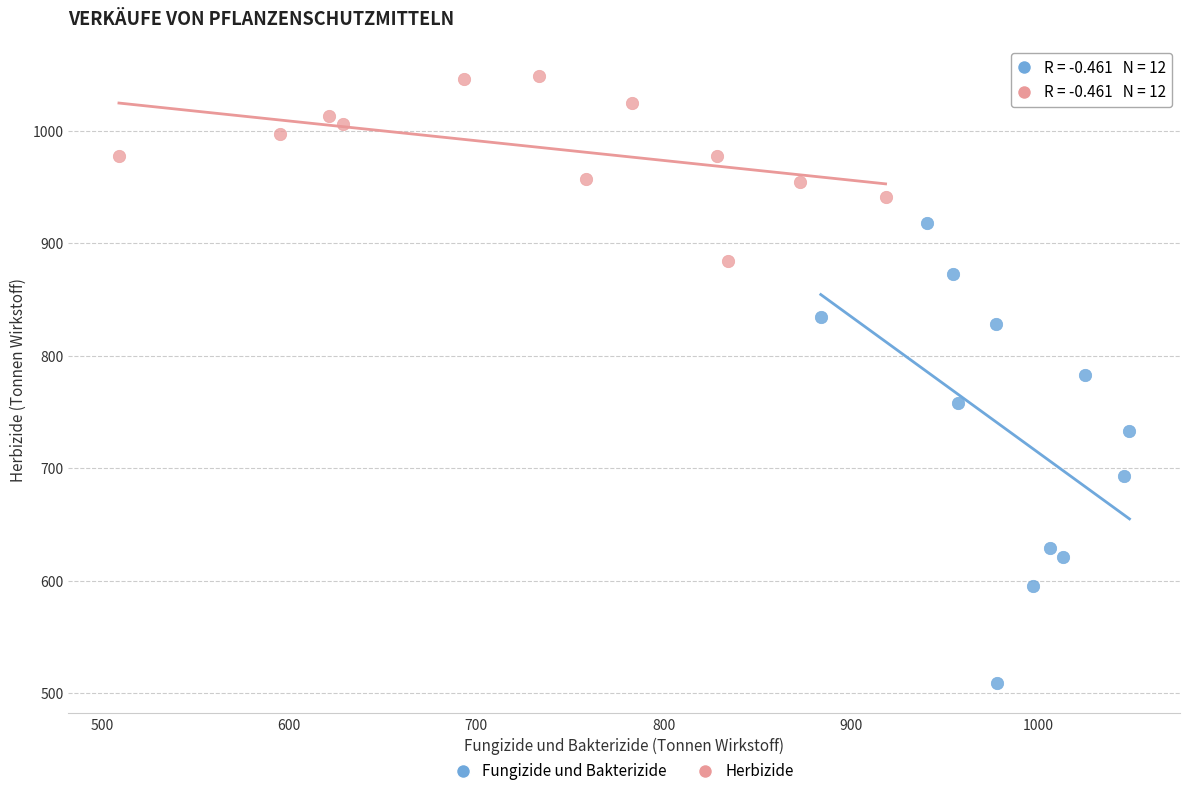

Which series reaches the maximum Y coordinate?

Herbizide